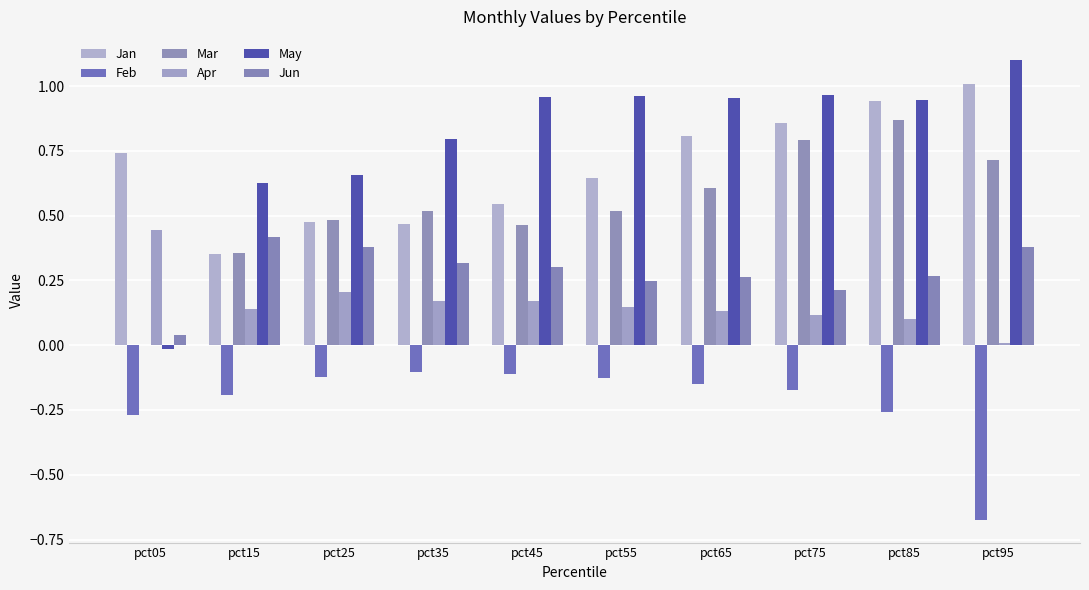

Is it true that Jan equals 0.5 at pct25?

True